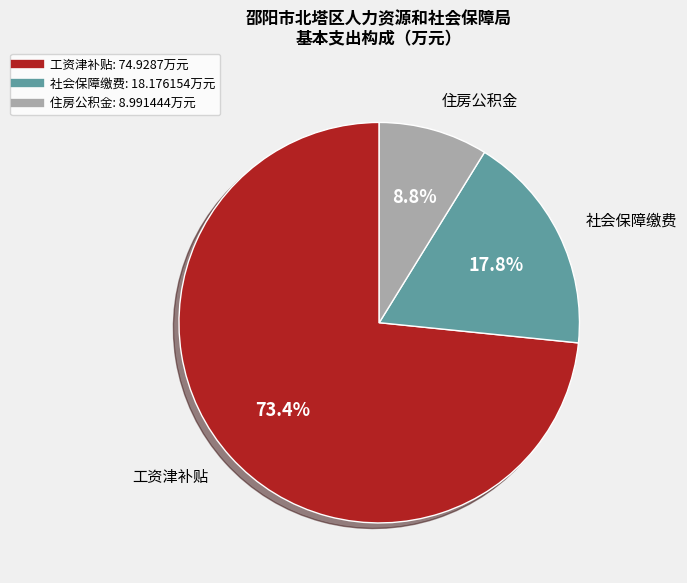

What is the ratio of the value at 工资津补贴 to the value at 住房公积金?

8.3